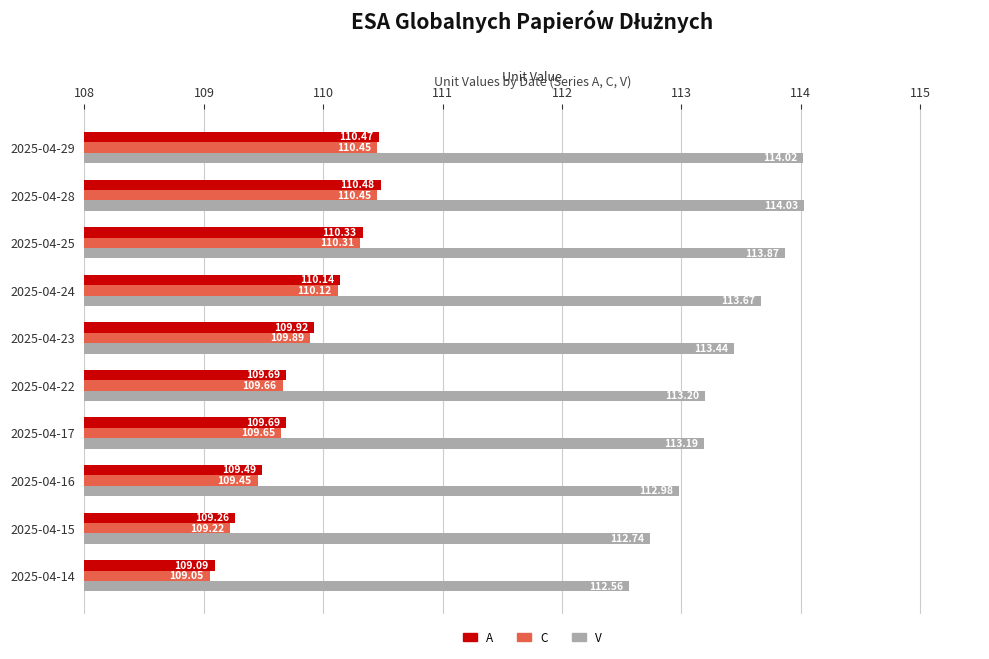

At how many categories does at least one series exceed 110?

10